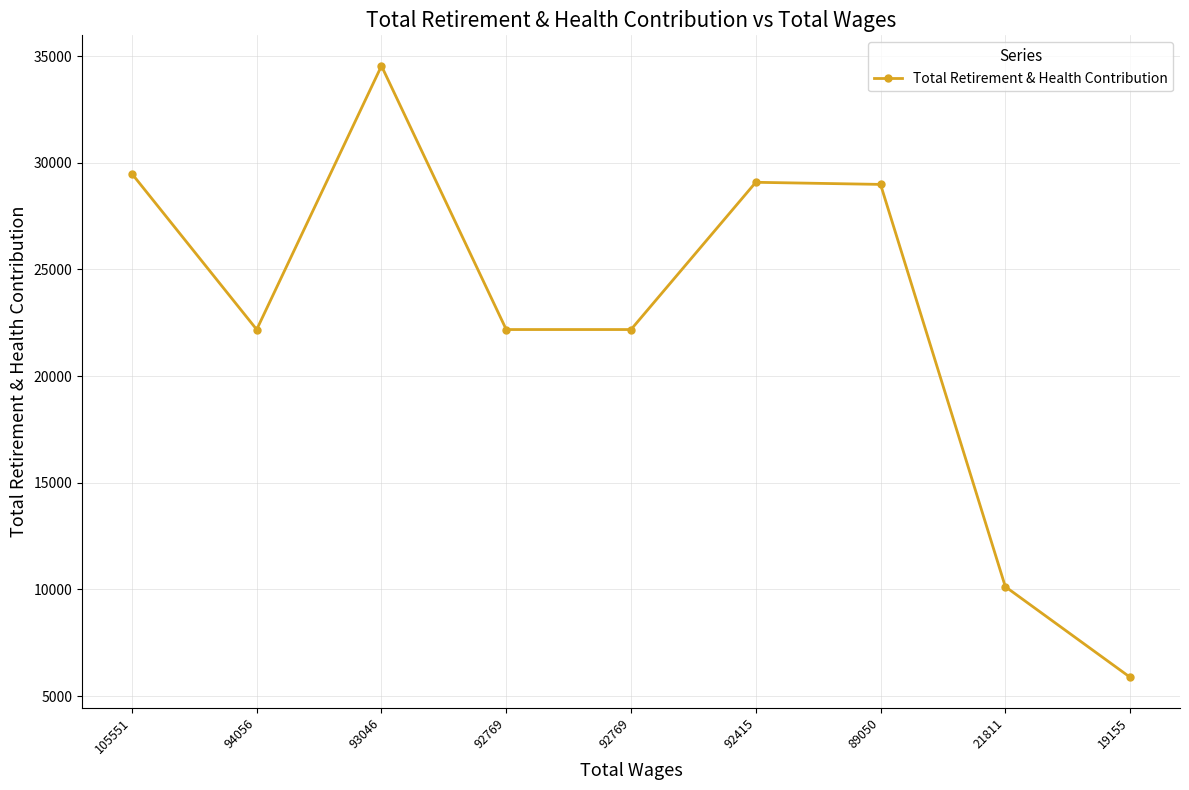

What is the average value?

22738